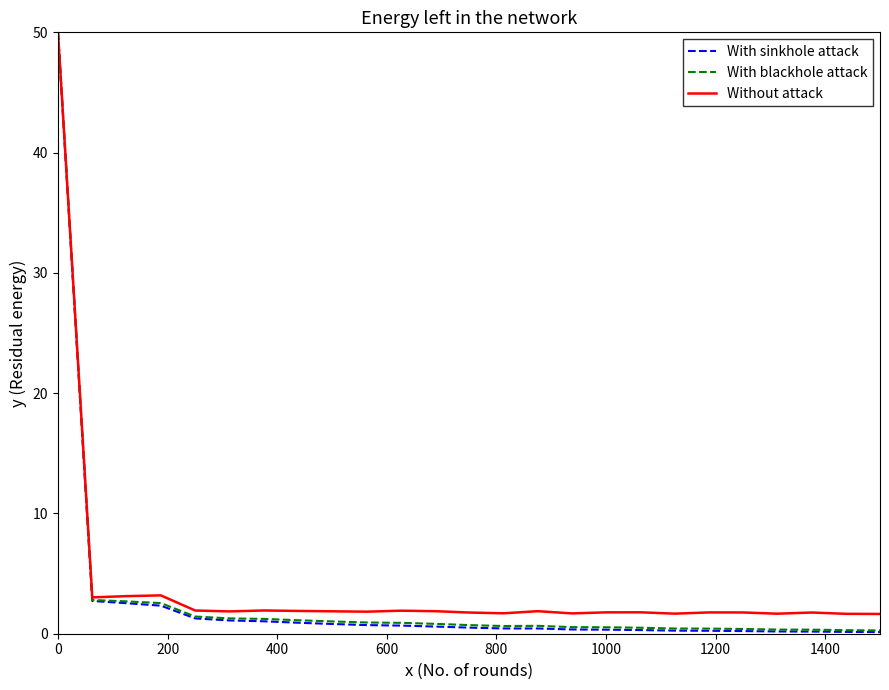

What is the maximum value shown in the chart?

50.0